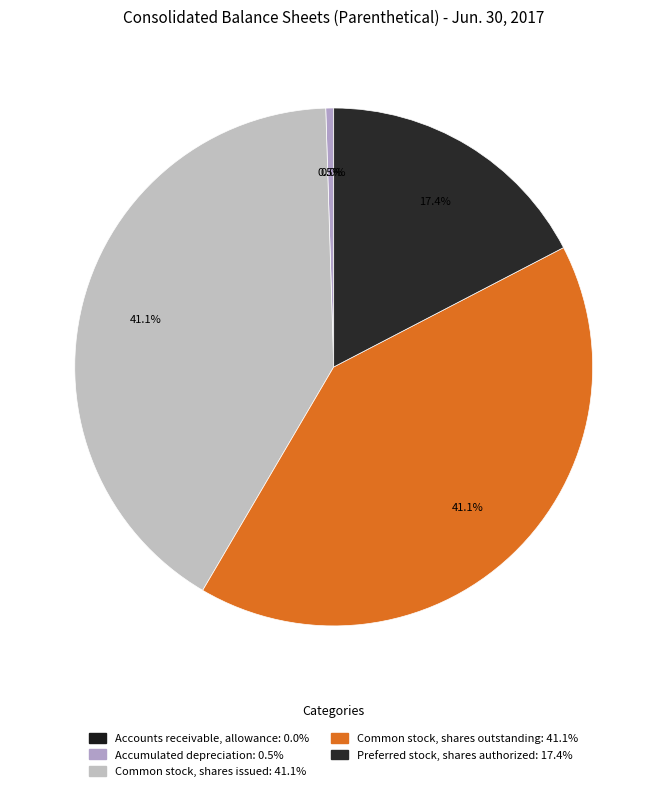

Which category has the smallest portion of the pie?

Accounts receivable, allowance